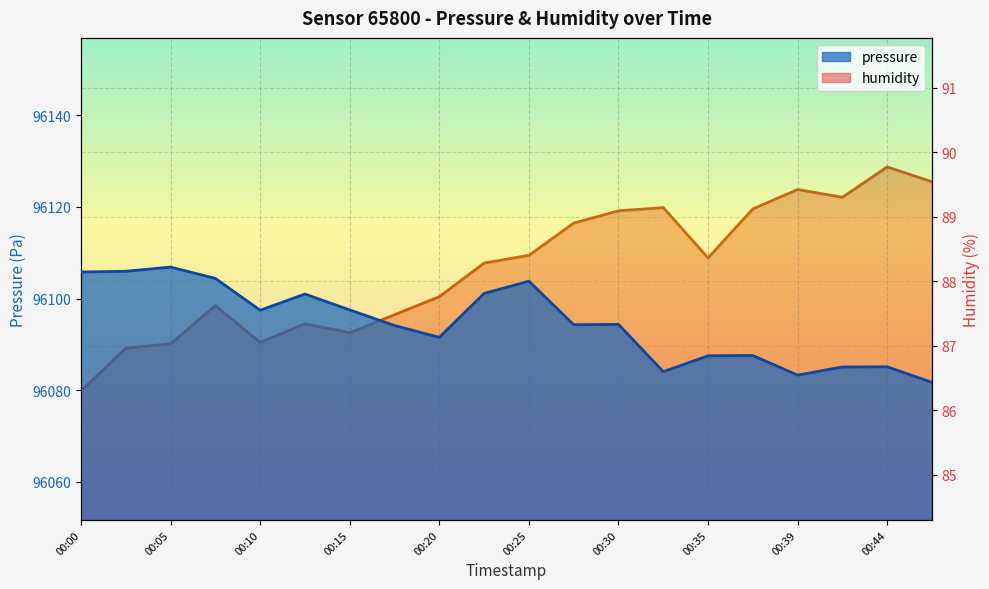

List the series in order of their overall mean, lowest first.

humidity, pressure